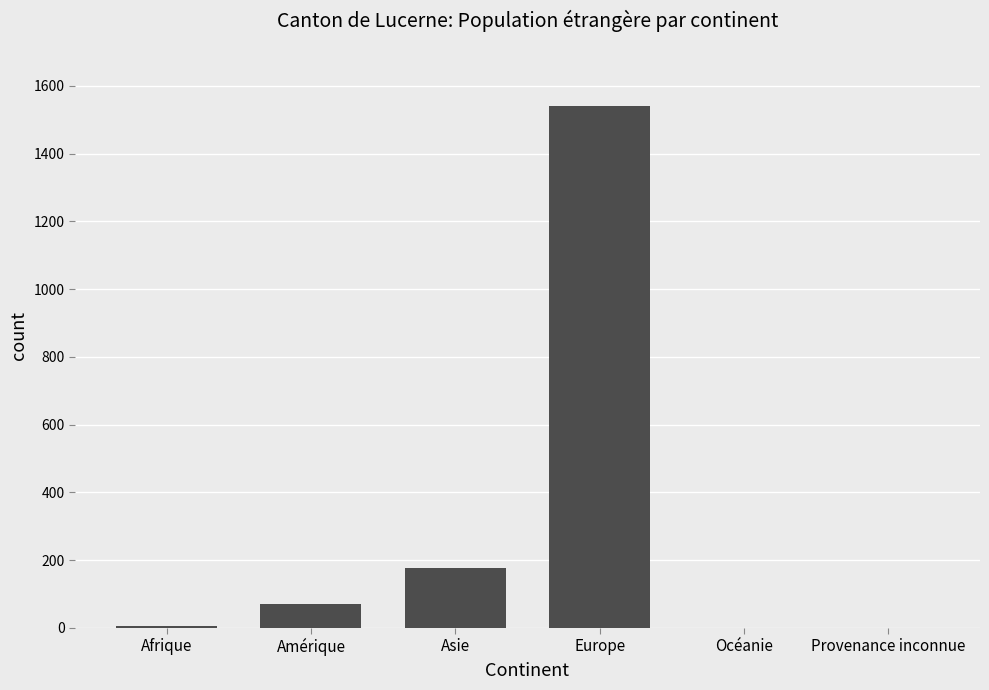

What is the sum of all values?

1795